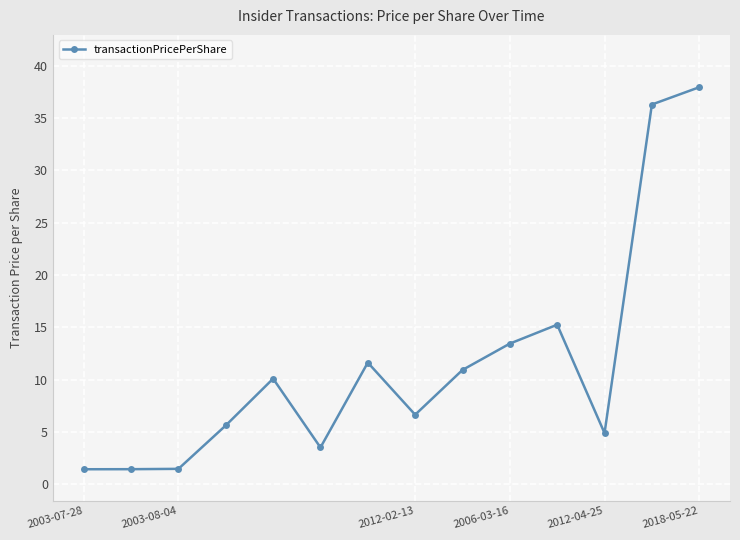

What is the value of the 1st point from the left?

1.4